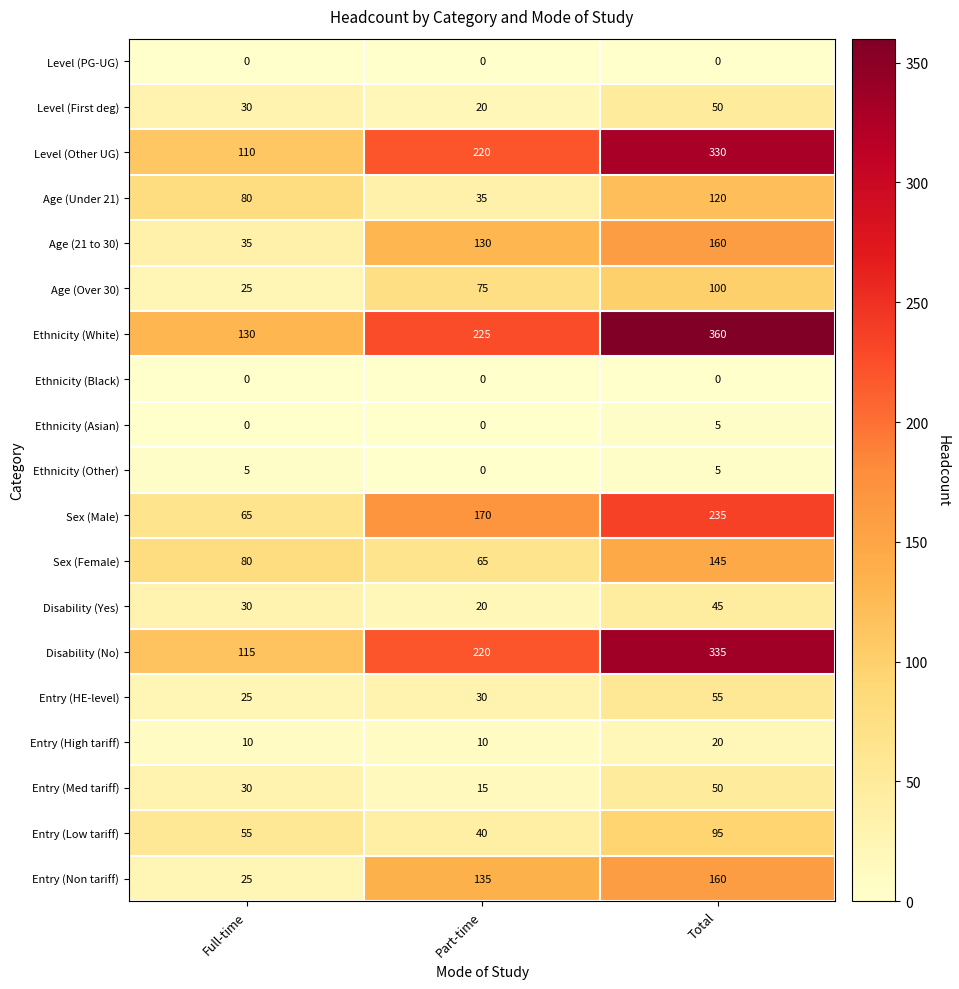

What is the sum of all Disability (Yes) values?

95